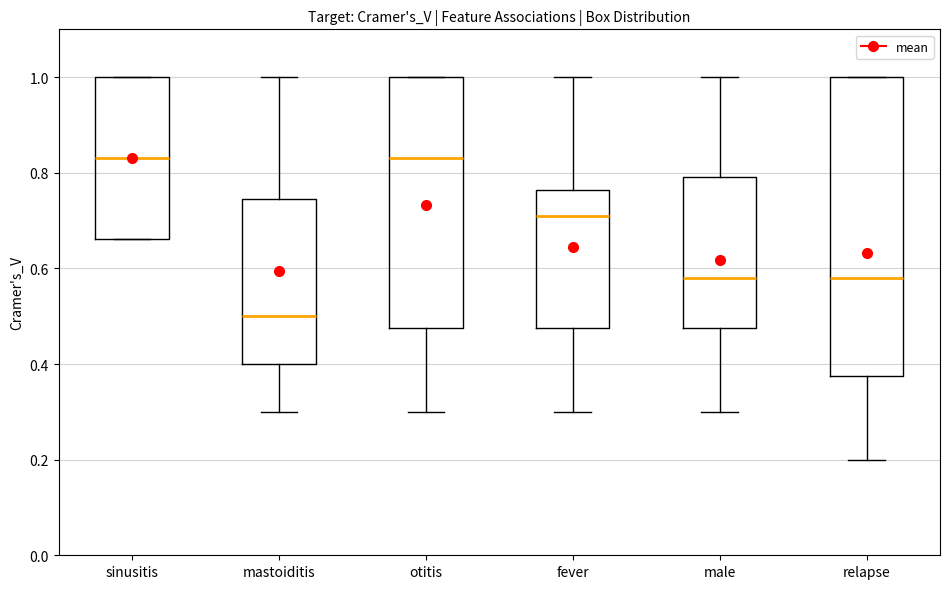

Reading left to right, read every box against the y-axis: the position of its median line, the range the box covers, and the ends of its whiskers. The values are not printed on the chart, so give them approximately, as read against the axis.

sinusitis: median 0.84, box 0.66 to 1.00, whiskers 0.66 to 1.00
mastoiditis: median 0.50, box 0.40 to 0.74, whiskers 0.30 to 1.00
otitis: median 0.84, box 0.48 to 1.00, whiskers 0.30 to 1.00
fever: median 0.70, box 0.48 to 0.76, whiskers 0.30 to 1.00
male: median 0.58, box 0.48 to 0.80, whiskers 0.30 to 1.00
relapse: median 0.58, box 0.38 to 1.00, whiskers 0.20 to 1.00